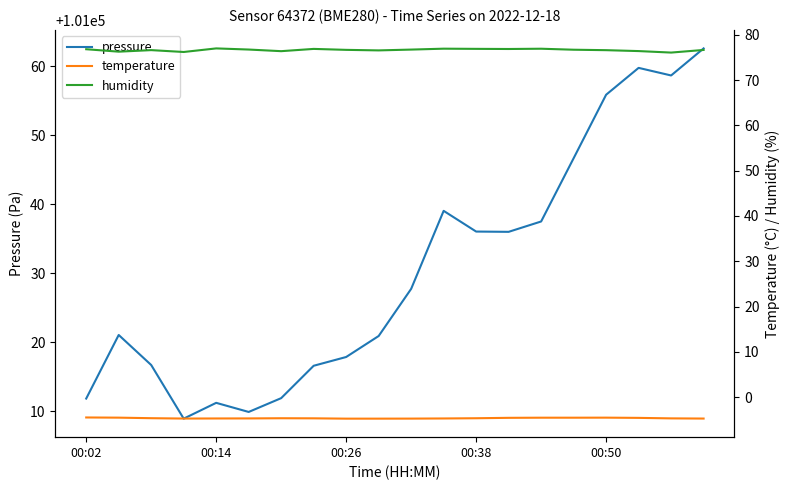

How many data points in pressure are above 101027?

10